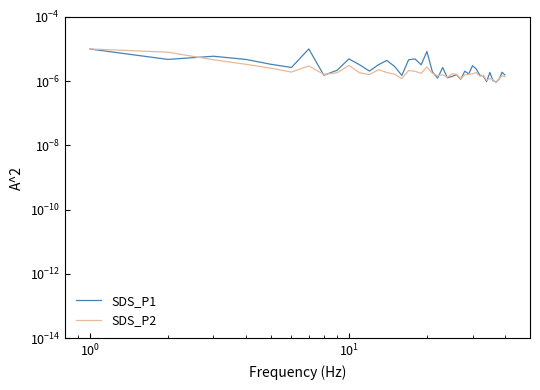

Reading left to right, what are all the values shown in this chart?

SDS_P1: 0.0	0.0	0.0	0.0	0.0	0.0	0.0	0.0	0.0	0.0	0.0	0.0	0.0	0.0	0.0	0.0	0.0	0.0	0.0	0.0	0.0	0.0	0.0	0.0	0.0	0.0	0.0	0.0	0.0	0.0	0.0	0.0	0.0	0.0	0.0	0.0	0.0	0.0	0.0	0.0
SDS_P2: 0.0	0.0	0.0	0.0	0.0	0.0	0.0	0.0	0.0	0.0	0.0	0.0	0.0	0.0	0.0	0.0	0.0	0.0	0.0	0.0	0.0	0.0	0.0	0.0	0.0	0.0	0.0	0.0	0.0	0.0	0.0	0.0	0.0	0.0	0.0	0.0	0.0	0.0	0.0	0.0